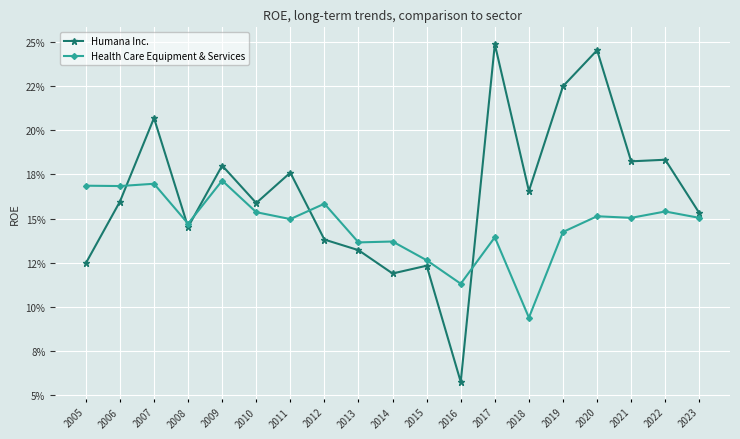

The Health Care Equipment & Services series shows 0.0 at 2021. True or false?

False